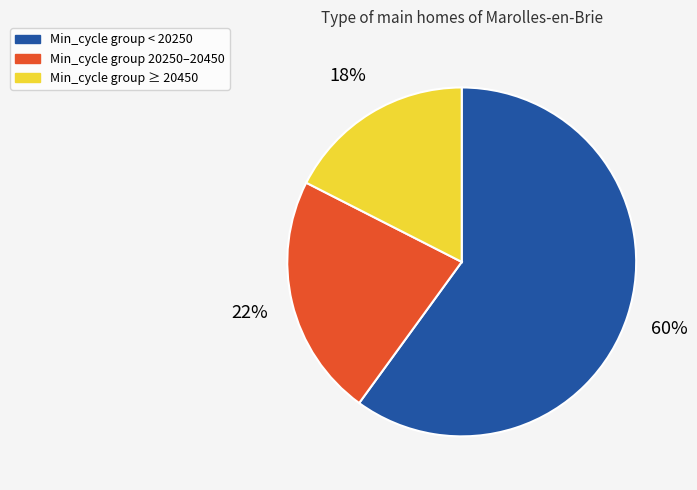

Is there a majority slice in this chart?

Yes